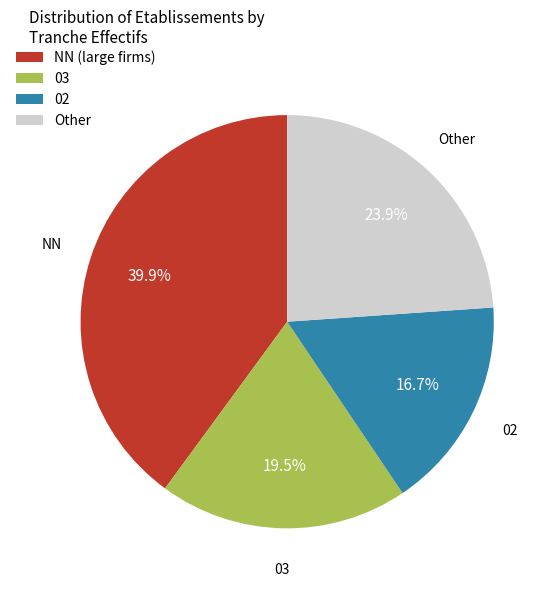

What is the ratio of the value at 02 to the value at NN (large firms)?

0.4